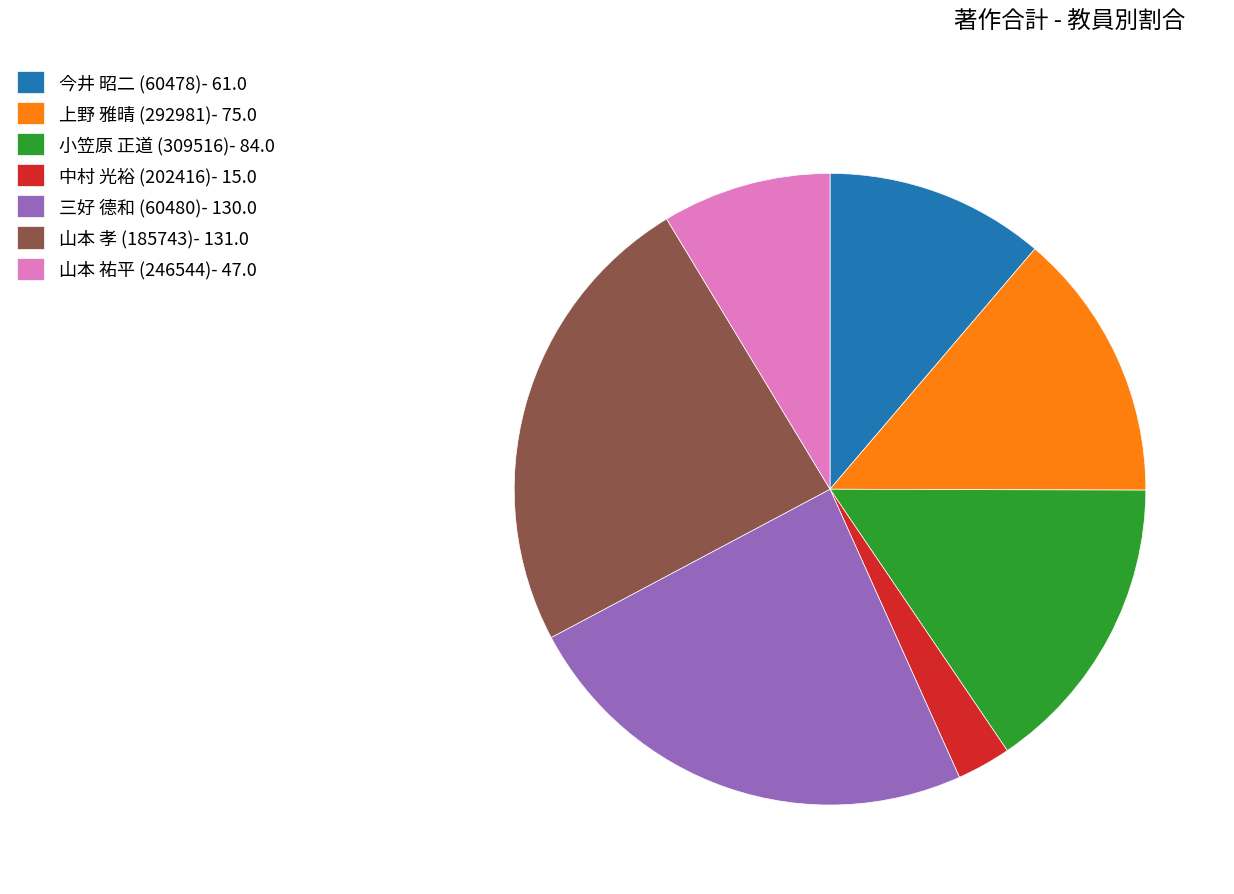

Is 小笠原 正道 (309516)- 84.0 the majority of the pie?

No